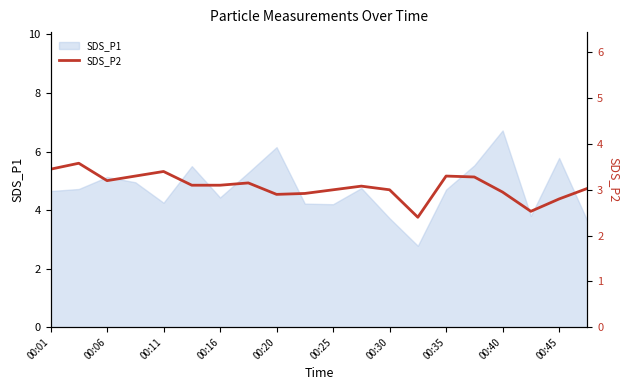

Where is the data nearest to the value 2?

13